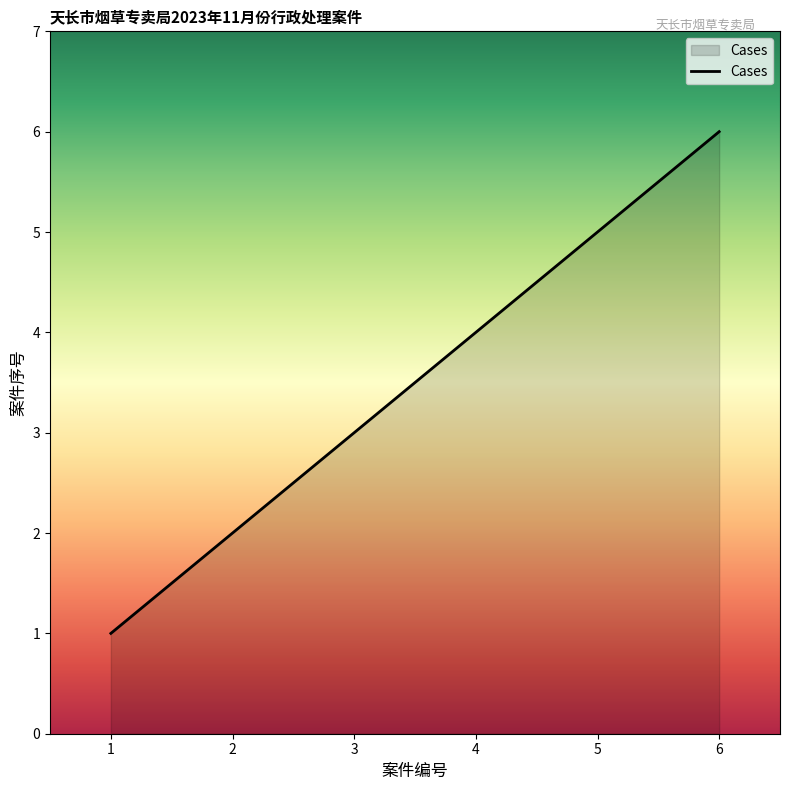

At which label is the value closest to 3?

3